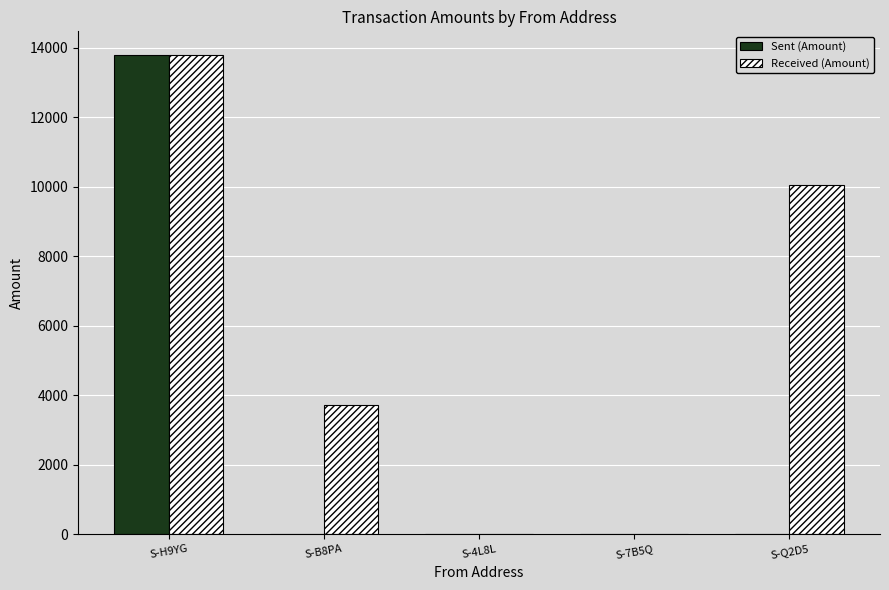

How many groups of bars are there?

5